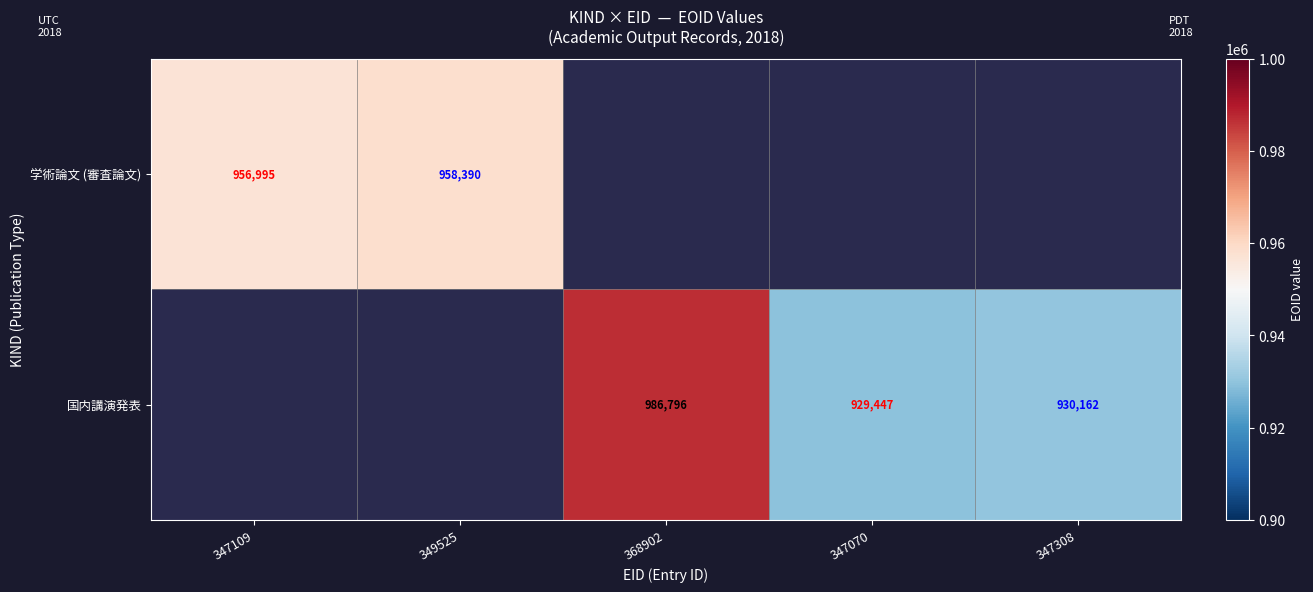

At how many categories does at least one series exceed 962008?

1